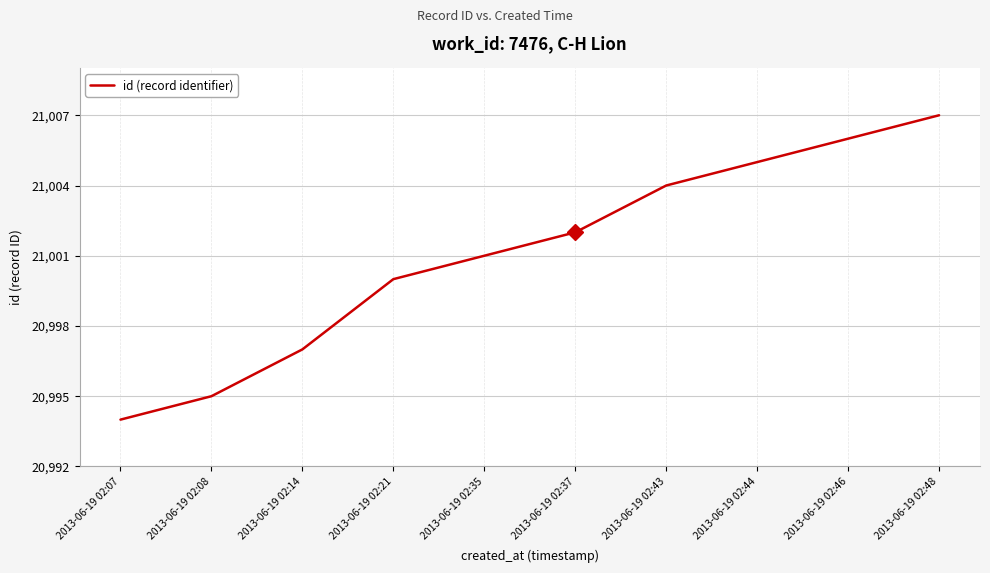

The chart shows a value of 31745 at 2013-06-19 02:14. True or false?

False